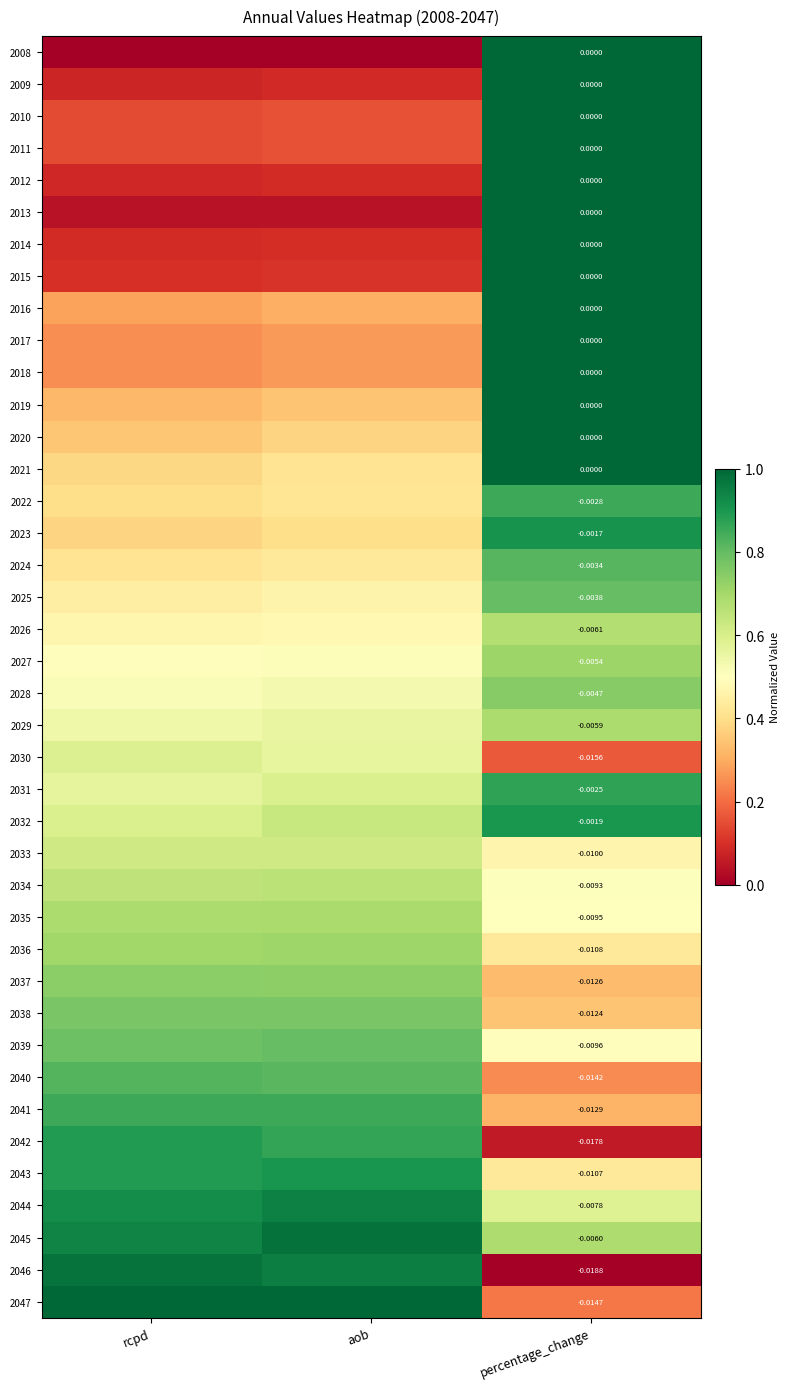

What is the difference between the 2040 values at percentage_change and rcpd?

0.6